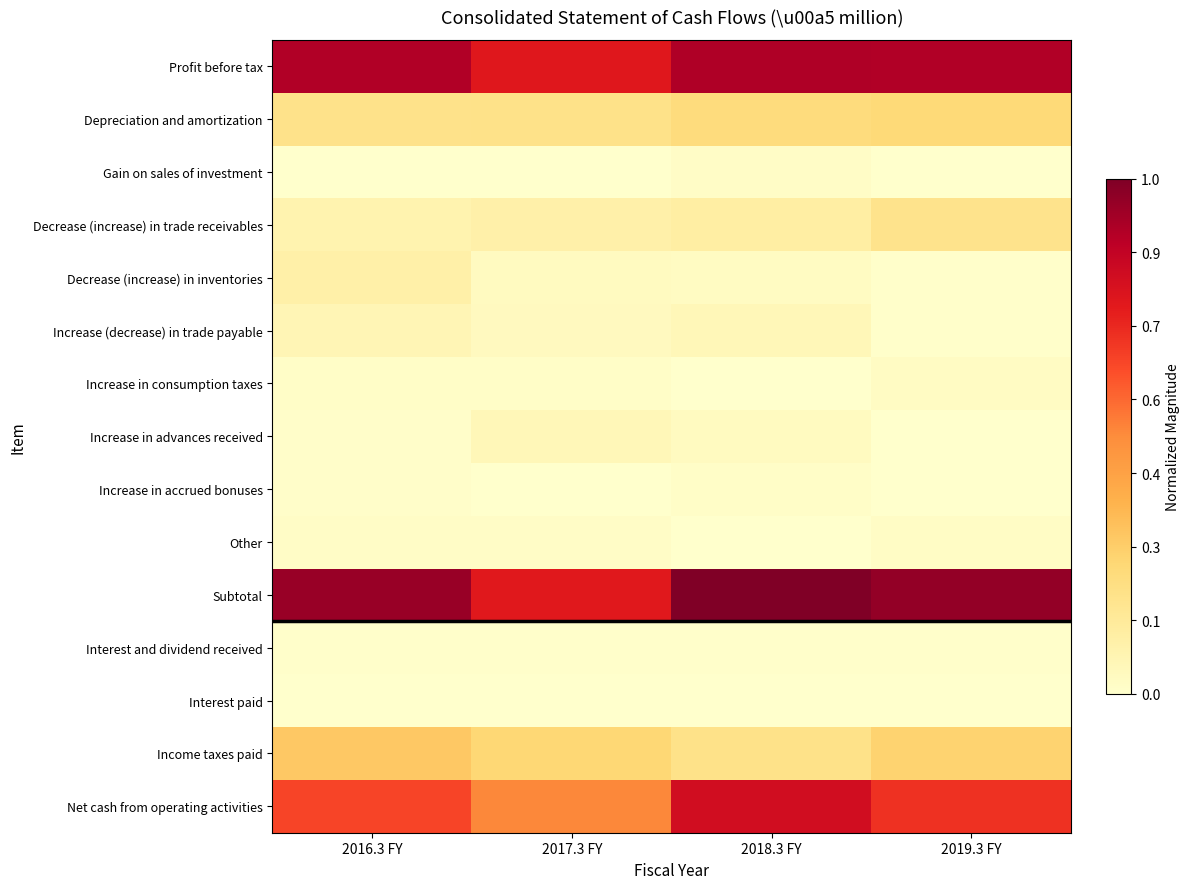

What is the total value across all series at 2019.3 FY?

3.3